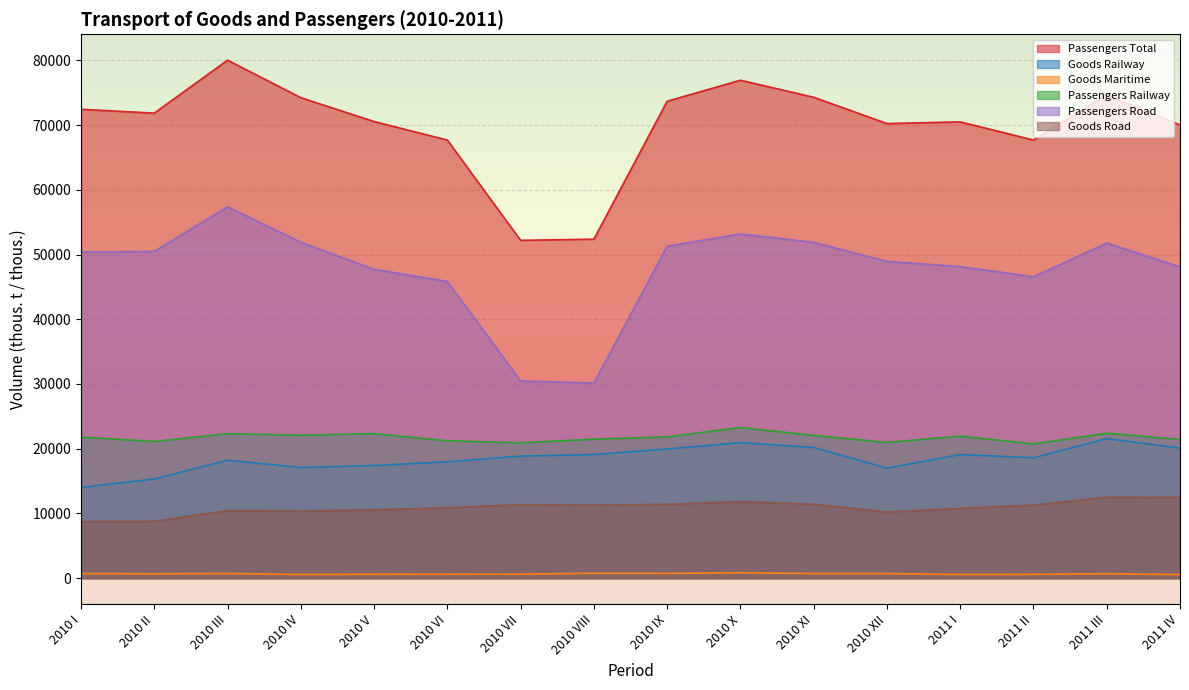

Reading left to right, list all the values displayed in this chart.

Passengers Total: 72454	71860	80043	74245	70563	67701	52201	52380	73698	76944	74312	70250	70512	67703	74645	70037
Goods Railway: 14021	15311	18213	17080	17400	17969	18850	19096	19949	20938	20191	16989	19095	18593	21555	20098
Goods Maritime: 702	657	715	542	586	598	602	746	725	815	712	697	546	572	672	538
Passengers Railway: 21789	21111	22315	22074	22319	21218	20906	21465	21822	23267	22048	20964	21939	20727	22386	21425
Passengers Road: 50388	50494	57381	51907	47726	45840	30475	30130	51283	53187	51893	48948	48134	46569	51775	48093
Goods Road: 8722	8781	10426	10359	10555	10857	11350	11274	11396	11813	11420	10205	10754	11289	12492	12479